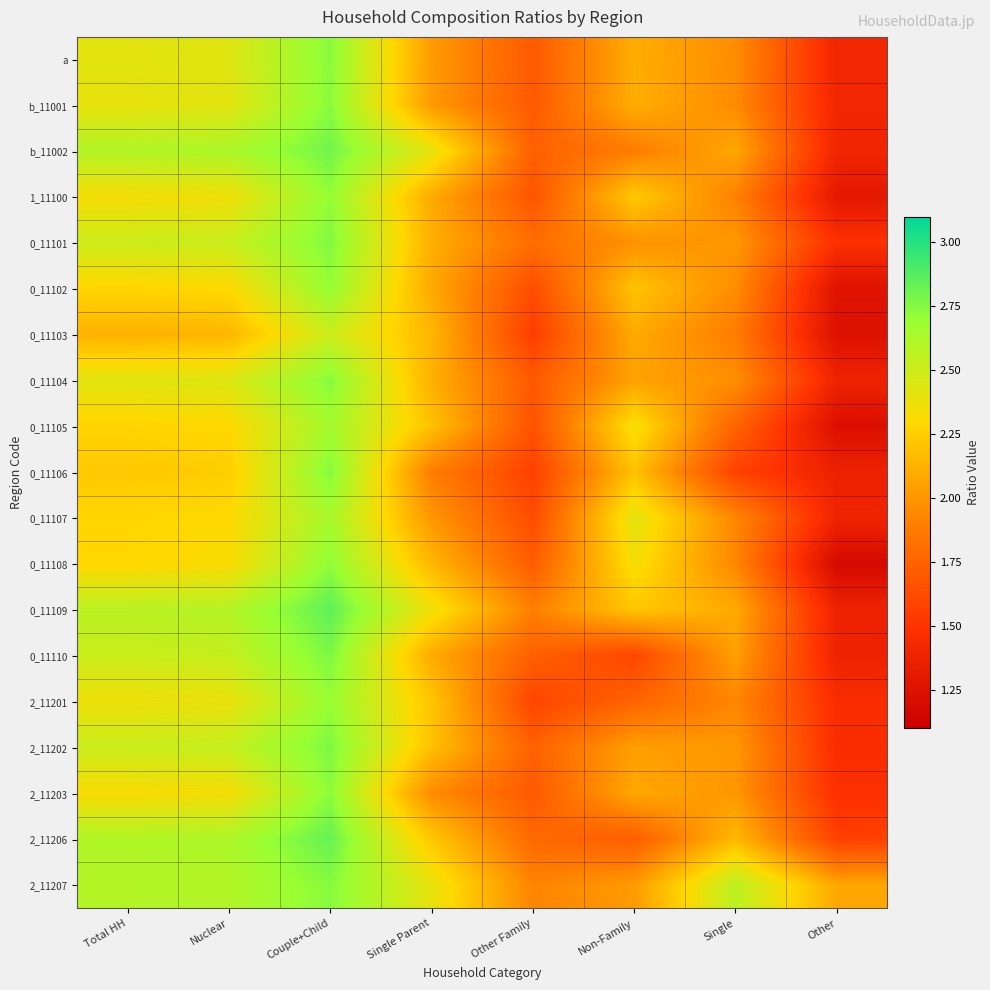

How many series are shown in this chart?

19